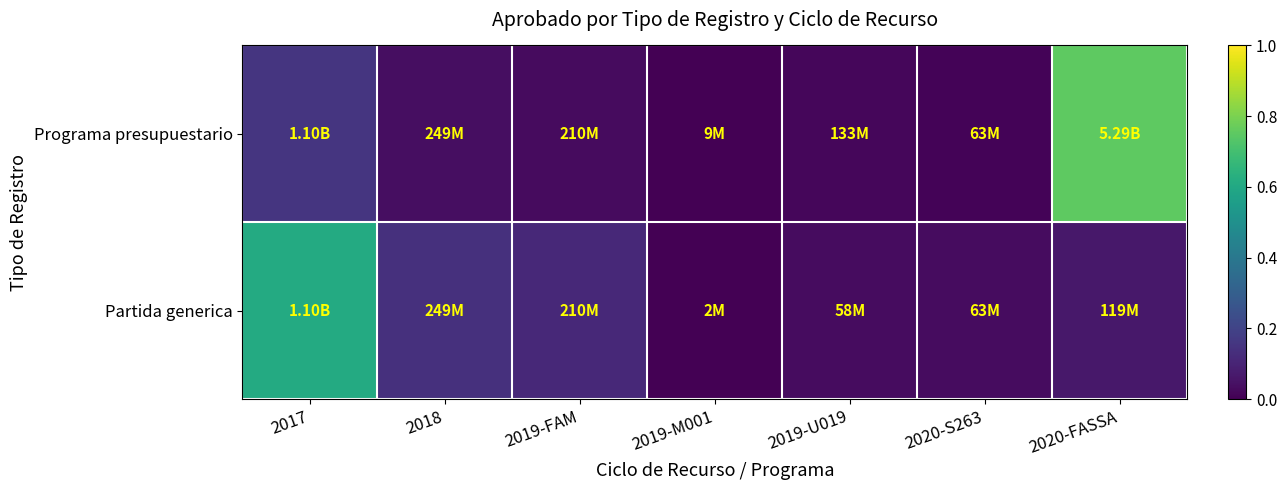

List the series in order of their peak value, highest first.

Programa presupuestario, Partida generica